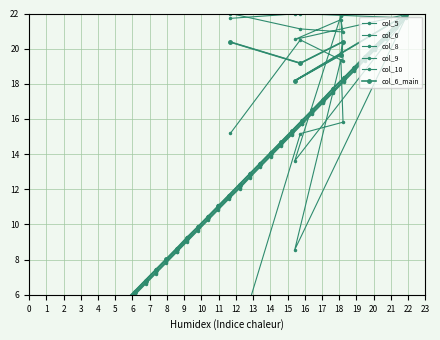

Reading left to right, extract all data points from this chart.

col_5: 22.0	21.1	20.9	21.6	20.5	21.9	21.4	20.8	20.2	19.6	19.0	18.4	17.8	17.1	16.5	15.9	15.3	14.7	14.1	13.5	12.9	12.3	11.7	11.1	10.5	9.9	9.3	8.7	8.1	7.5	6.9	6.2	5.6	5.0	4.4	3.8	3.2	2.6	2.0
col_6: 20.4	19.2	20.4	19.6	18.2	21.9	21.3	20.7	20.1	19.5	18.9	18.3	17.7	17.1	16.5	15.9	15.3	14.7	14.1	13.5	12.9	12.3	11.6	11.0	10.4	9.8	9.2	8.6	8.0	7.4	6.8	6.2	5.6	5.0	4.4	3.8	3.2	2.6	2.0
col_8: 2.1	15.2	15.8	19.4	8.6	21.8	21.2	20.6	20.0	19.4	18.8	18.2	17.6	17.0	16.4	15.8	15.2	14.6	14.0	13.4	12.8	12.1	11.5	10.9	10.3	9.7	9.1	8.5	7.9	7.3	6.7	6.1	5.5	4.9	4.3	3.7	3.1	2.5	1.9
col_9: 15.2	20.5	19.3	21.9	13.6	21.8	21.2	20.6	20.0	19.4	18.8	18.2	17.5	16.9	16.3	15.7	15.1	14.5	13.9	13.3	12.7	12.1	11.5	10.9	10.3	9.7	9.1	8.5	7.9	7.3	6.7	6.0	5.4	4.8	4.2	3.6	3.0	2.4	1.8
col_10: 21.7	22.0	22.0	22.0	22.0	21.7	21.1	20.5	19.9	19.3	18.7	18.1	17.5	16.9	16.3	15.7	15.1	14.5	13.9	13.3	12.7	12.0	11.4	10.8	10.2	9.6	9.0	8.4	7.8	7.2	6.6	6.0	5.4	4.8	4.2	3.6	3.0	2.4	1.8
col_6_main: 20.4	19.2	20.4	19.6	18.2	21.9	21.3	20.7	20.1	19.5	18.9	18.3	17.7	17.1	16.5	15.9	15.3	14.7	14.1	13.5	12.9	12.3	11.6	11.0	10.4	9.8	9.2	8.6	8.0	7.4	6.8	6.2	5.6	5.0	4.4	3.8	3.2	2.6	2.0